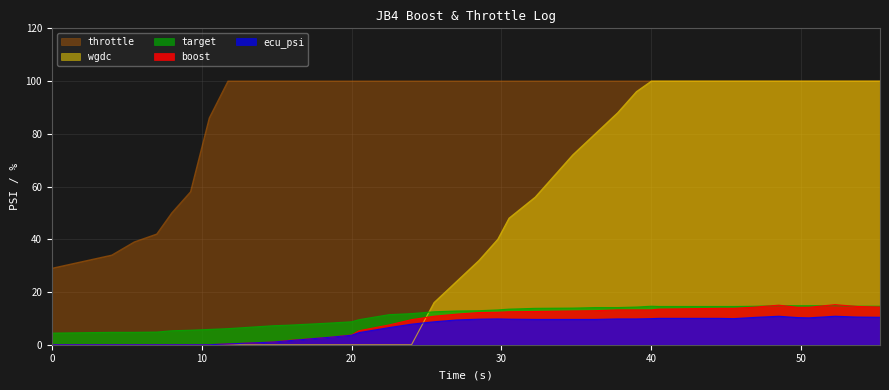

The target series shows 14.3 at 39.0. True or false?

True